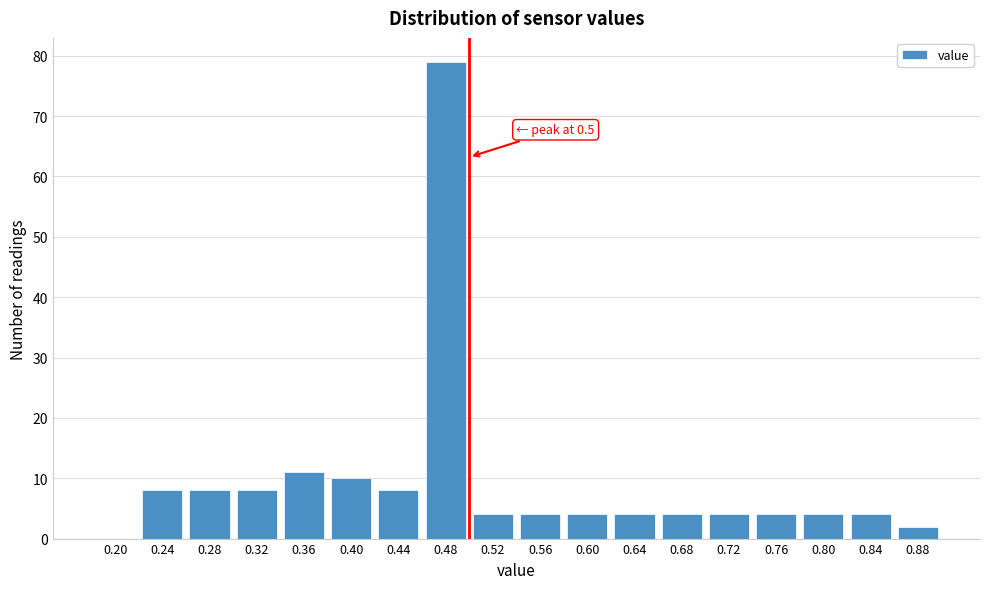

Reading right to left, transcribe all the data shown in this chart.

0.88=2	0.84=4	0.80=4	0.76=4	0.72=4	0.68=4	0.64=4	0.60=4	0.56=4	0.52=4	0.48=79	0.44=8	0.40=10	0.36=11	0.32=8	0.28=8	0.24=8	0.20=0